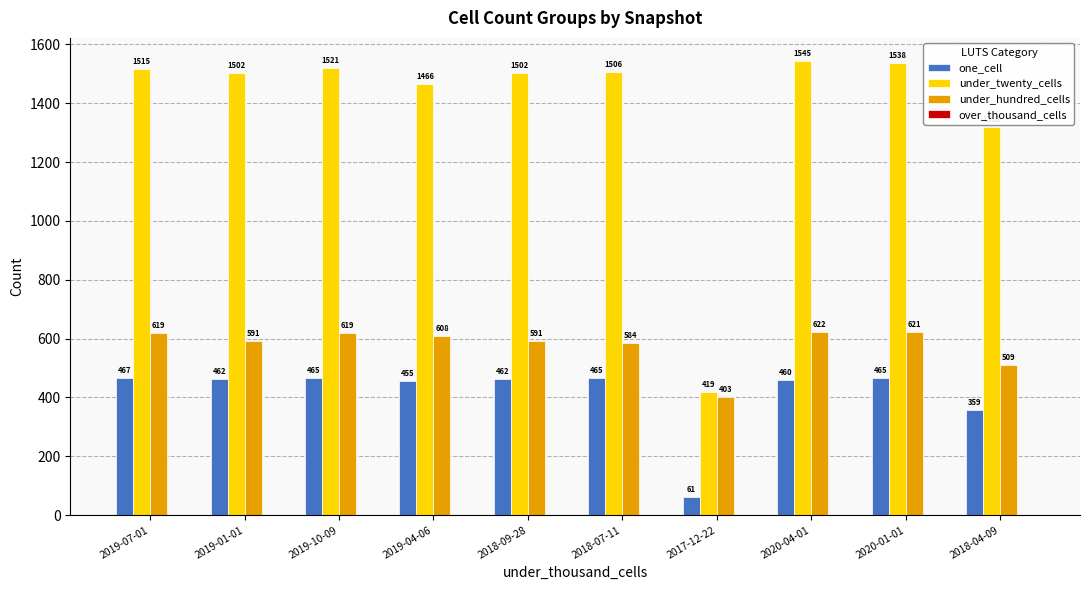

Which label corresponds to the largest value in the chart?

2020-04-01